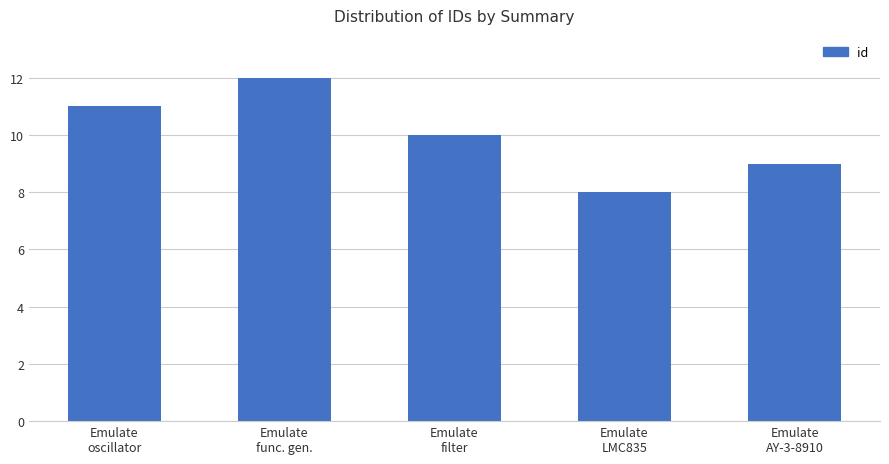

Between Emulate
func. gen. and Emulate
filter, which is larger?

Emulate
func. gen.